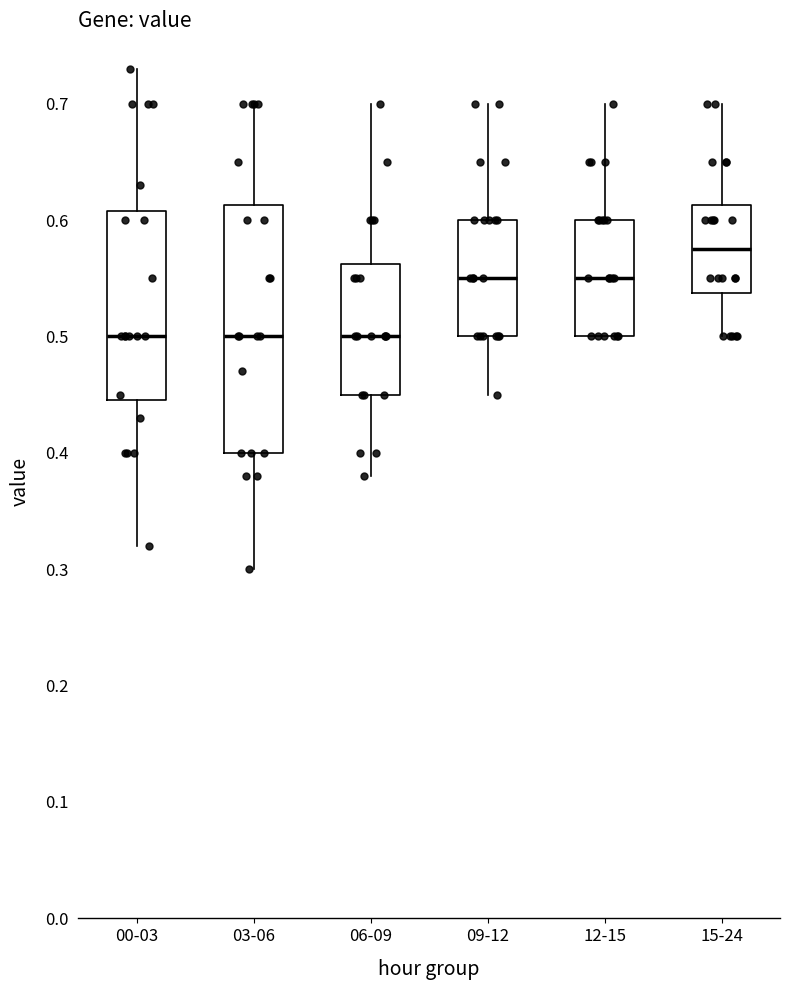

Where is the upper edge of the box for 12-15 on the y-axis? The values are not printed on the chart, so give them approximately, as read against the axis.

0.60